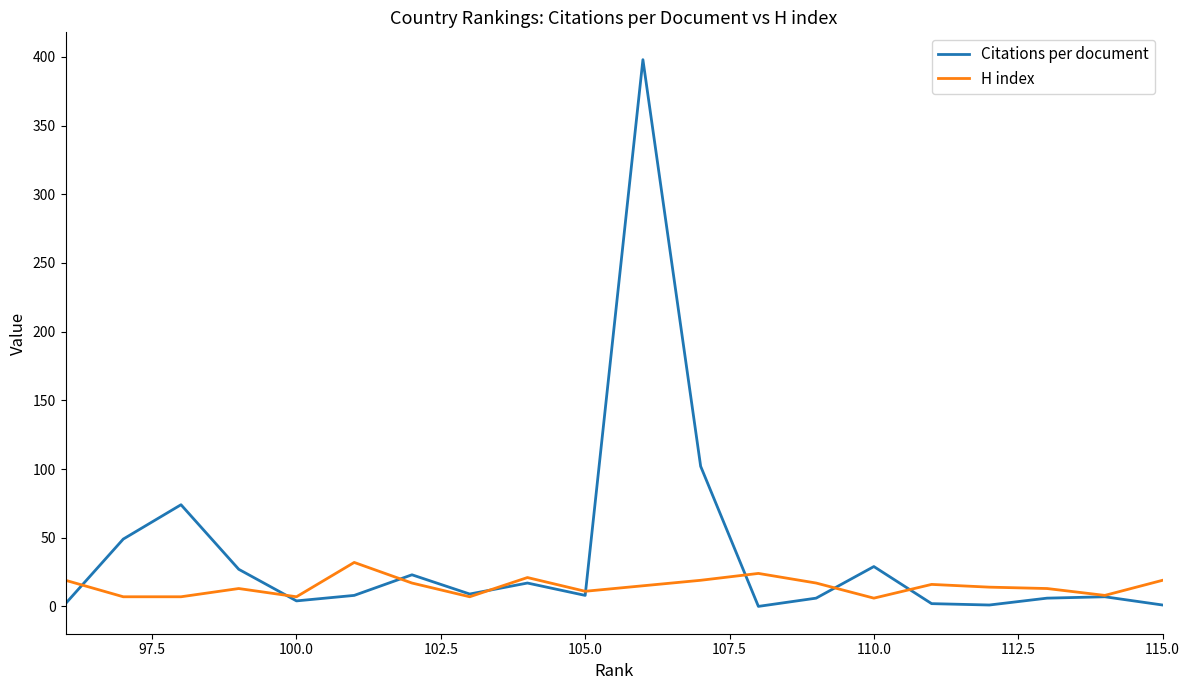

How many lines are shown in the chart?

2